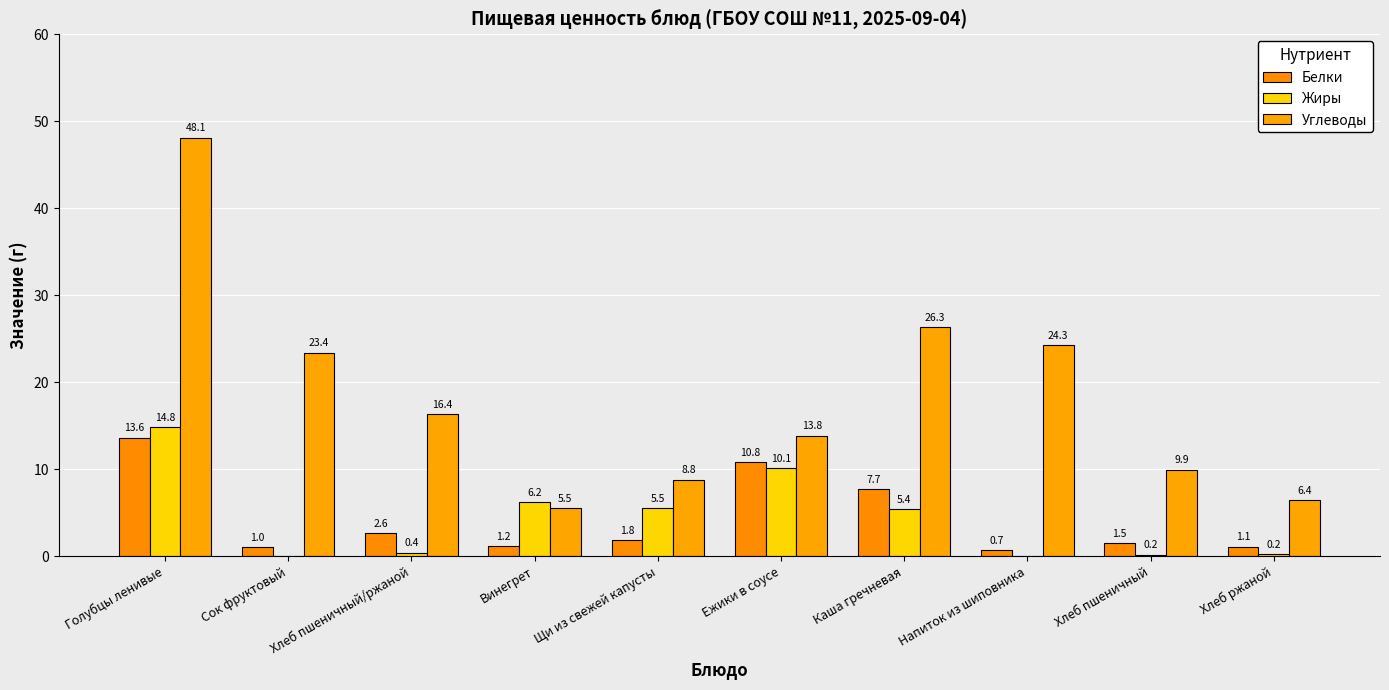

At which label does Углеводы first exceed 16?

Голубцы ленивые